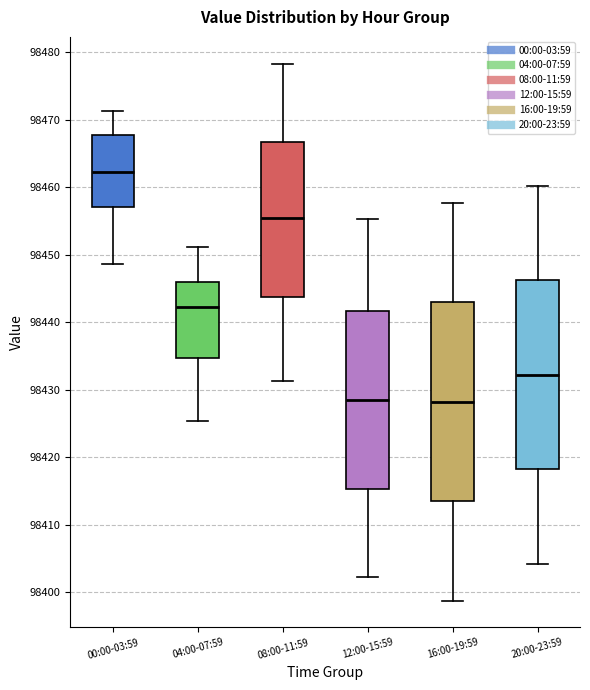

Reading left to right, read every box against the y-axis: the position of its median line, the range the box covers, and the ends of its whiskers. The values are not printed on the chart, so give them approximately, as read against the axis.

00:00-03:59: median 98462, box 98457 to 98468, whiskers 98449 to 98471
04:00-07:59: median 98442, box 98435 to 98446, whiskers 98425 to 98451
08:00-11:59: median 98455, box 98444 to 98467, whiskers 98431 to 98478
12:00-15:59: median 98428, box 98415 to 98442, whiskers 98402 to 98455
16:00-19:59: median 98428, box 98413 to 98443, whiskers 98399 to 98458
20:00-23:59: median 98432, box 98418 to 98446, whiskers 98404 to 98460